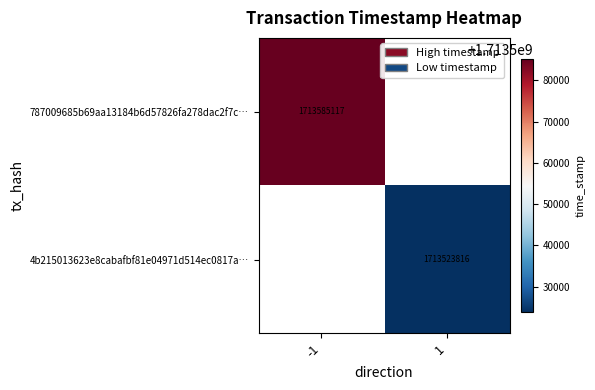

True or false: 787009685b69aa13184b6d57826fa278dac2f7c… has a value of 657008184.0 at -1.

False